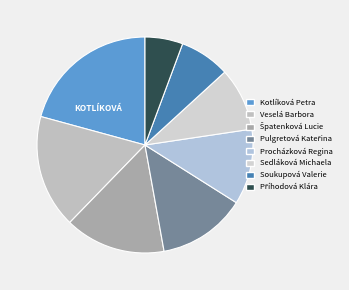

To the nearest percent, what is the combined percentage of Špatenková Lucie and Veselá Barbora?

32%